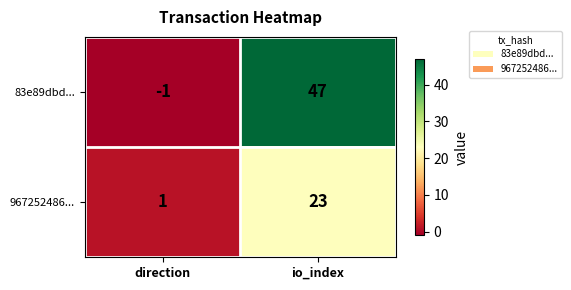

How many categories are shown in the chart?

2